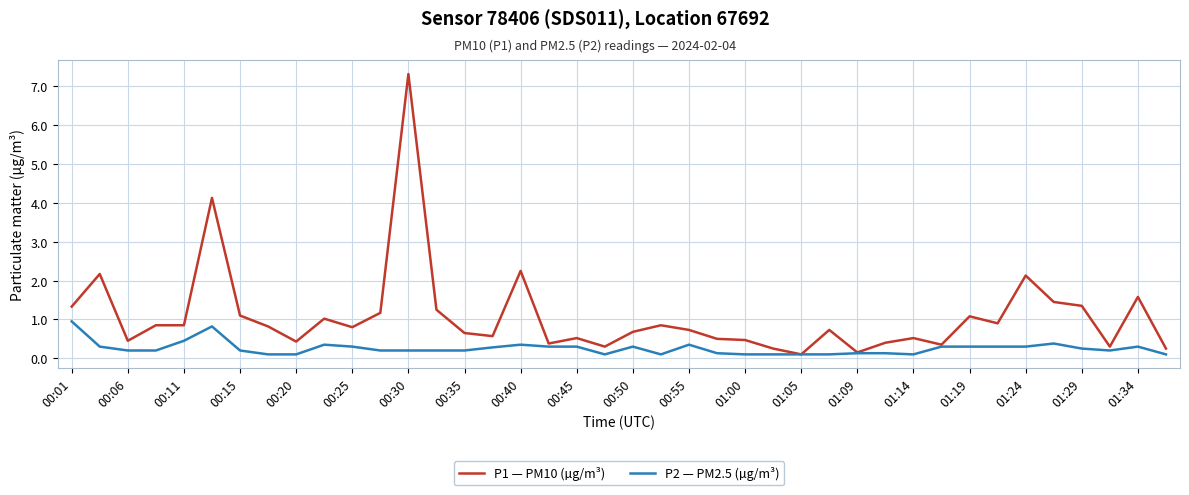

Which series has the largest total across all categories?

P1 — PM10 (µg/m³)